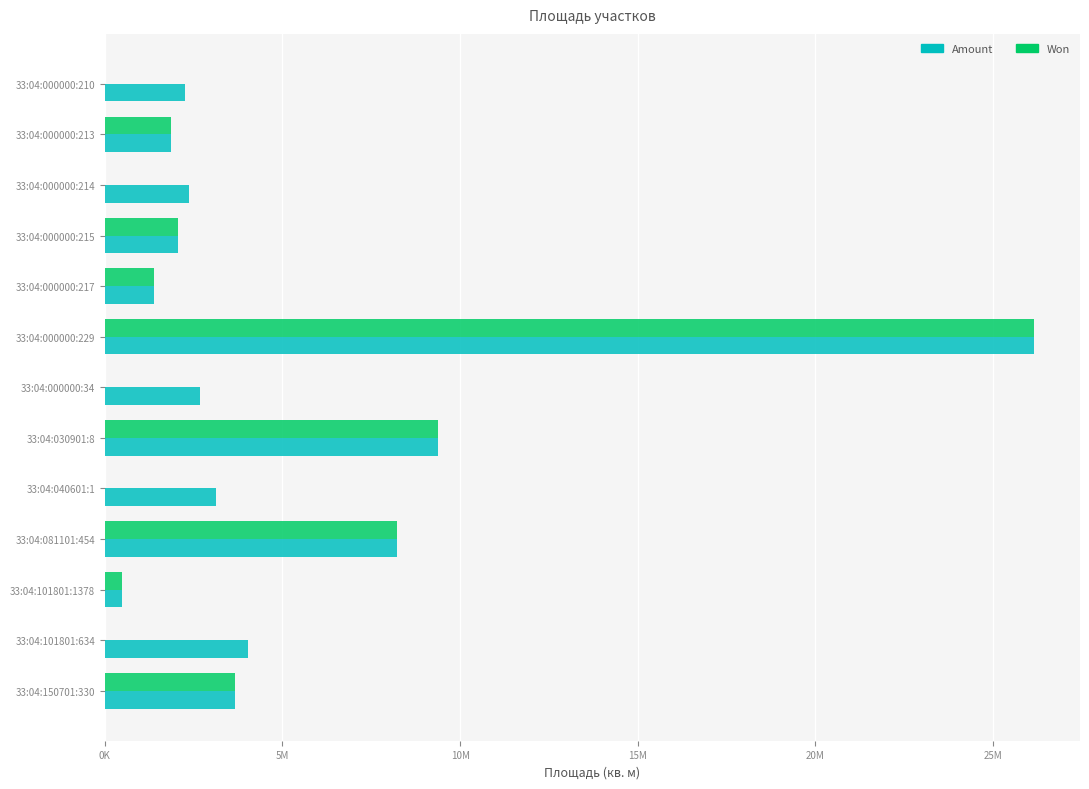

What are all the series names shown in the legend?

Amount, Won